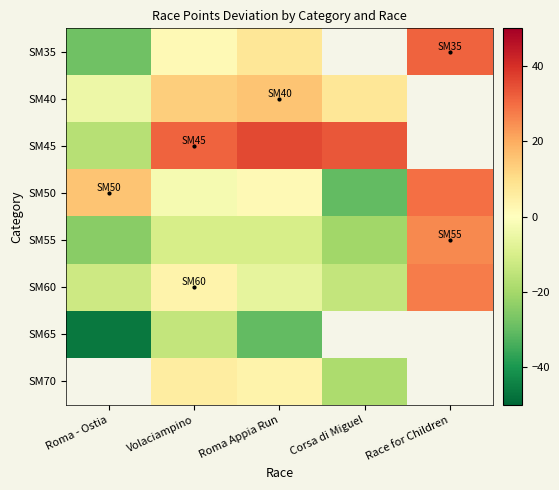

What is the average value of the SM50 series?

2.8